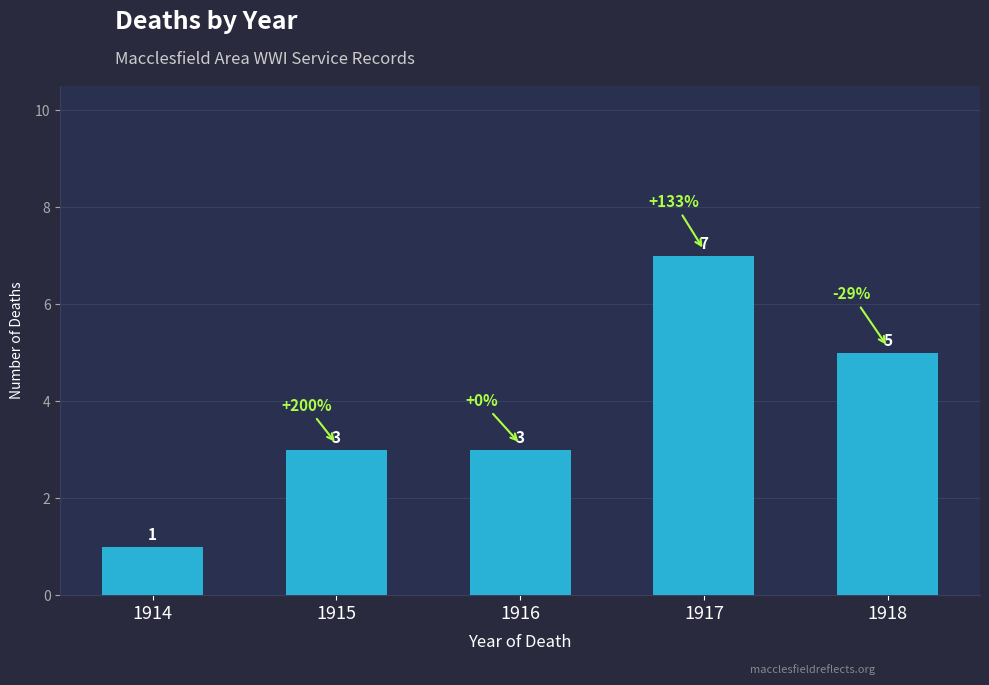

Reading left to right, extract all data points from this chart.

1	3	3	7	5